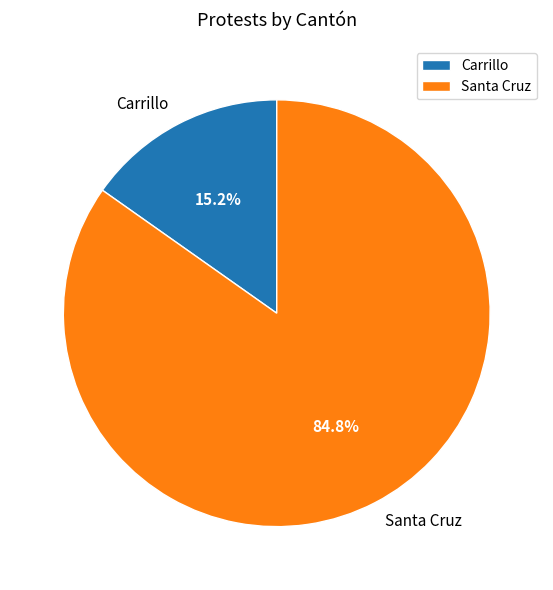

How many segments does this pie chart have?

2